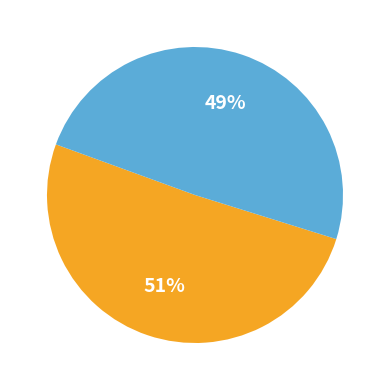

Does any single category account for the majority?

Yes